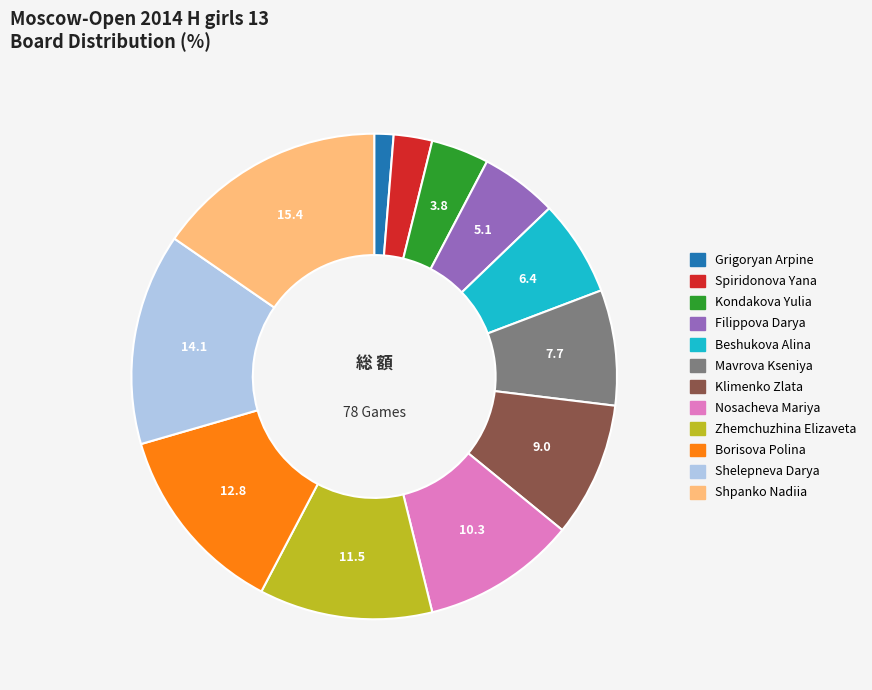

Is there a majority slice in this chart?

No